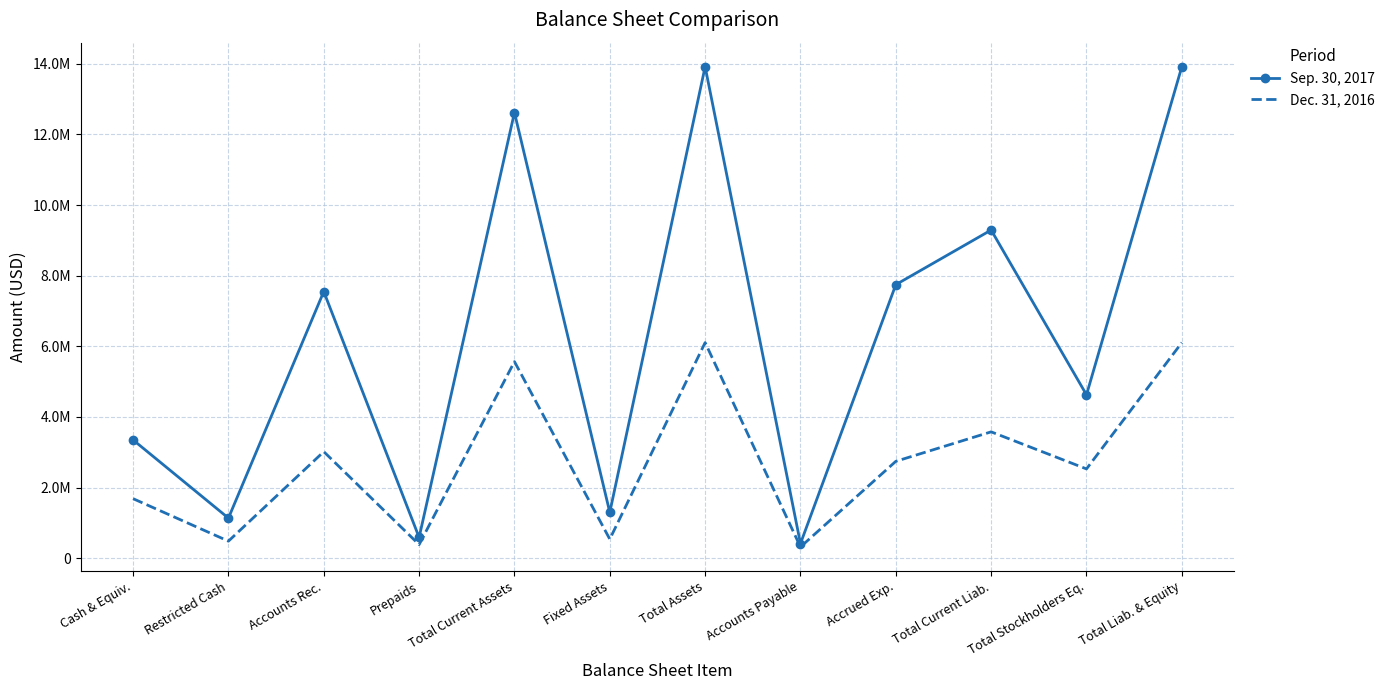

Reading left to right, what are all the values shown in this chart?

Sep. 30, 2017: Cash & Equiv.=3347910	Restricted Cash=1134109	Accounts Rec.=7549469	Prepaids=587904	Total Current Assets=12619392	Fixed Assets=1298215	Total Assets=13917607	Accounts Payable=412439	Accrued Exp.=7745153	Total Current Liab.=9291701	Total Stockholders Eq.=4625906	Total Liab. & Equity=13917607
Dec. 31, 2016: Cash & Equiv.=1684608	Restricted Cash=481704	Accounts Rec.=3015767	Prepaids=383563	Total Current Assets=5565642	Fixed Assets=538405	Total Assets=6104047	Accounts Payable=317420	Accrued Exp.=2742119	Total Current Liab.=3577021	Total Stockholders Eq.=2527026	Total Liab. & Equity=6104047